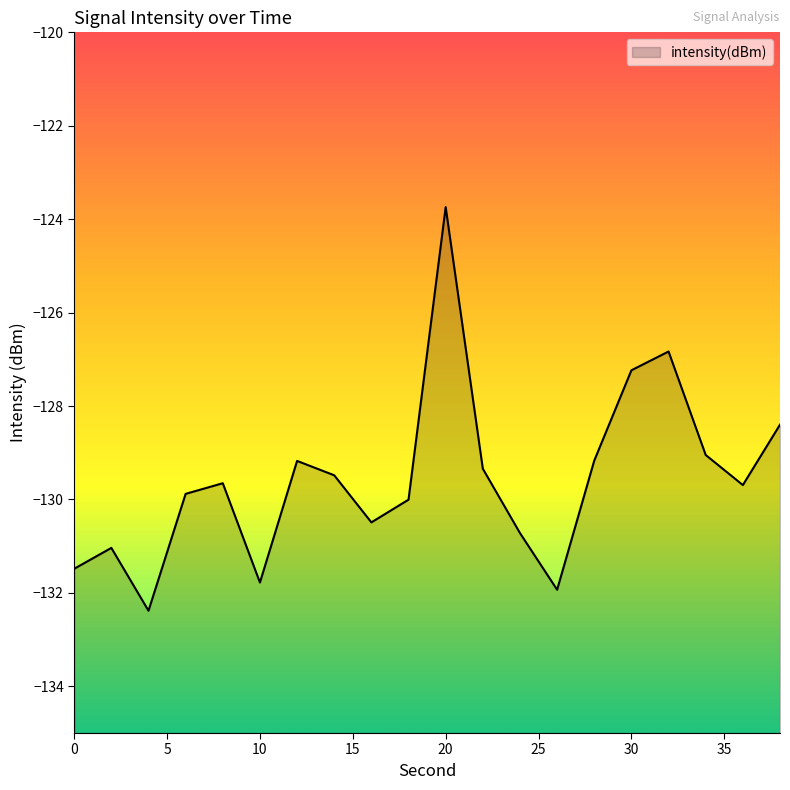

Which has a higher value, 30 or 26?

30